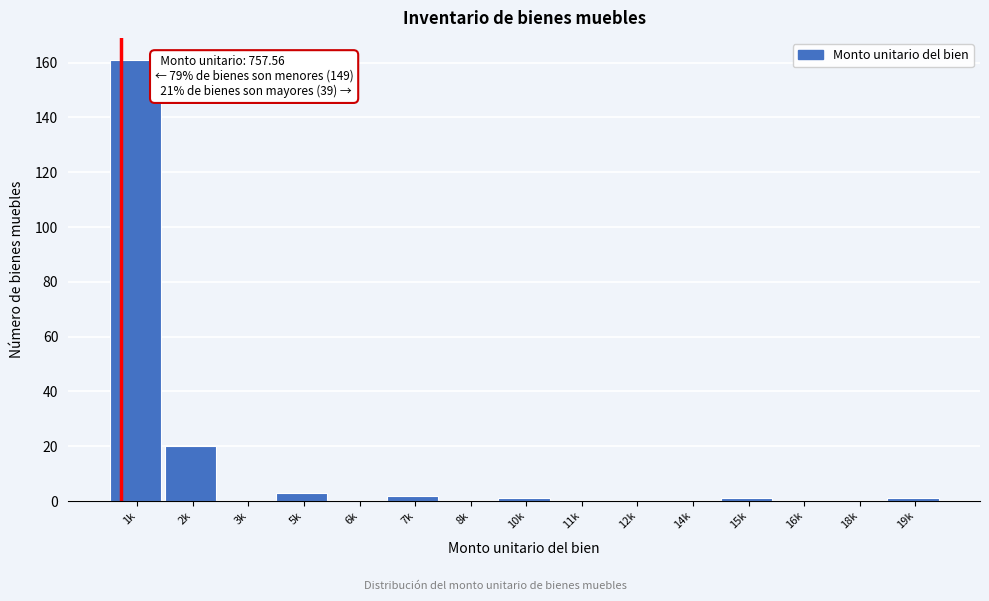

Reading left to right, list all the values displayed in this chart.

1k=161	2k=20	3k=0	5k=3	6k=0	7k=2	8k=0	10k=1	11k=0	12k=0	14k=0	15k=1	16k=0	18k=0	19k=1